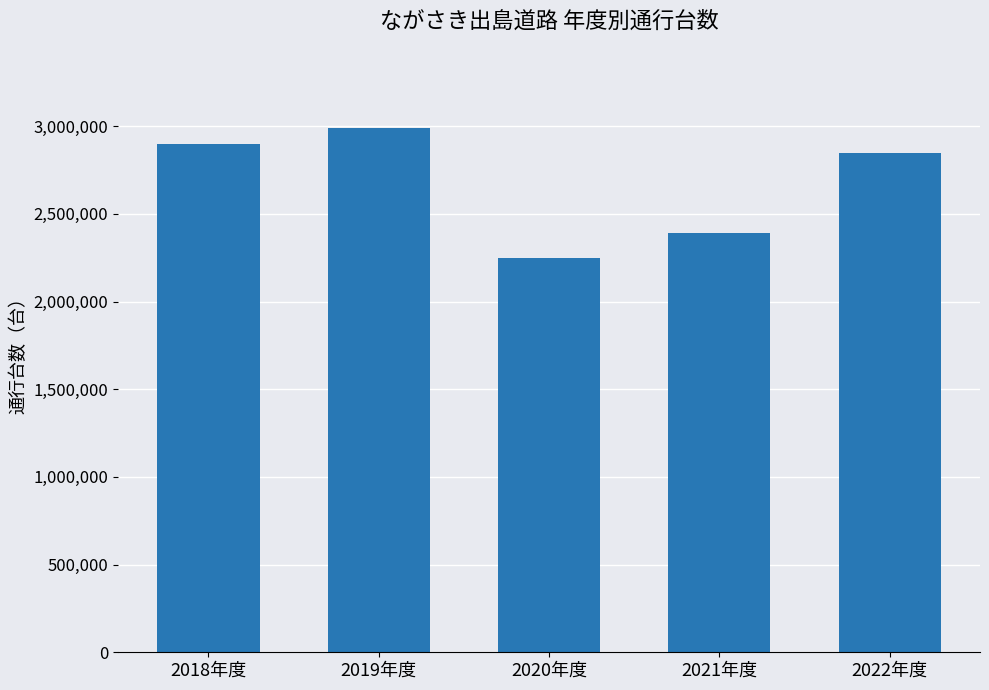

How many data points are less than 2846807?

2